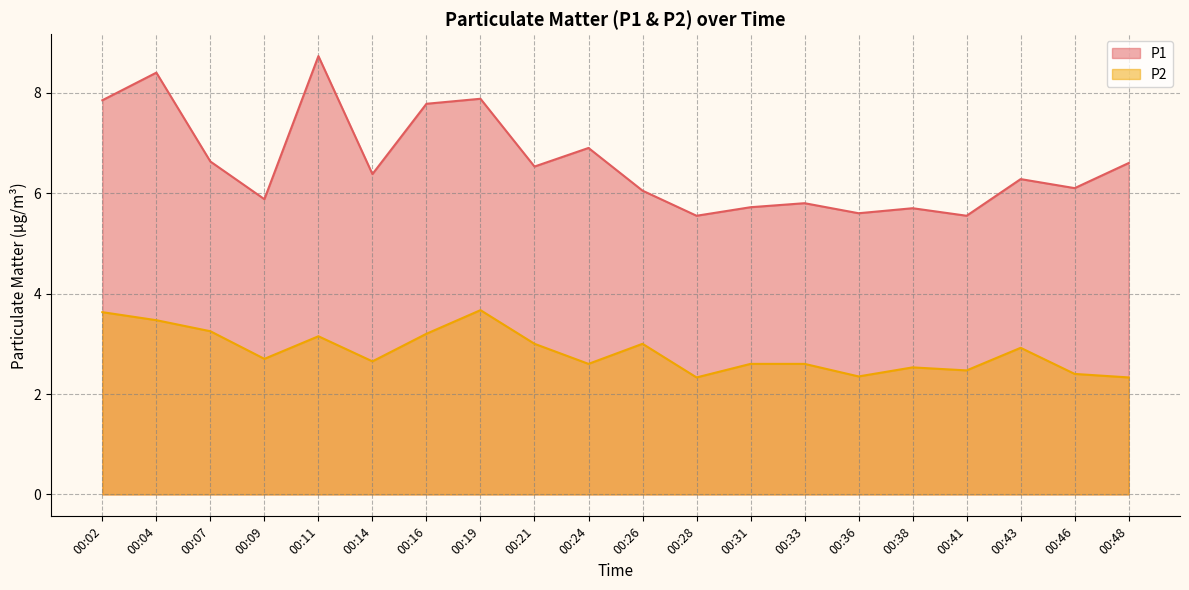

Reading left to right, what are all the values shown in this chart?

P1: 7.8	8.4	6.6	5.9	8.7	6.4	7.8	7.9	6.5	6.9	6.0	5.5	5.7	5.8	5.6	5.7	5.5	6.3	6.1	6.6
P2: 3.6	3.5	3.2	2.7	3.1	2.6	3.2	3.7	3.0	2.6	3.0	2.3	2.6	2.6	2.4	2.5	2.5	2.9	2.4	2.3